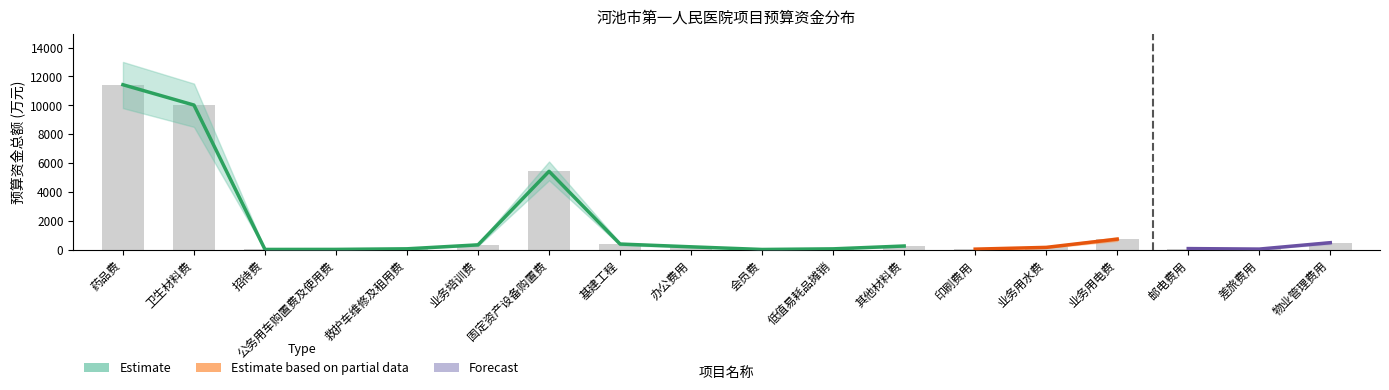

What is the label of the 18th bar from the left?

物业管理费用